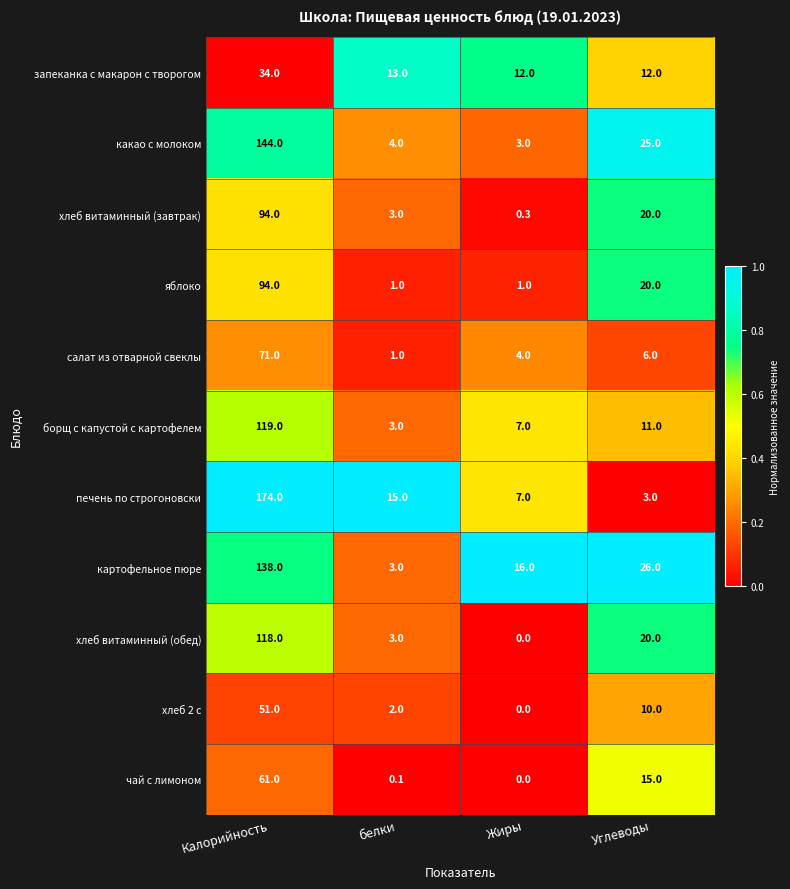

Is it true that хлеб витаминный (обед) equals 4.9 at белки?

False